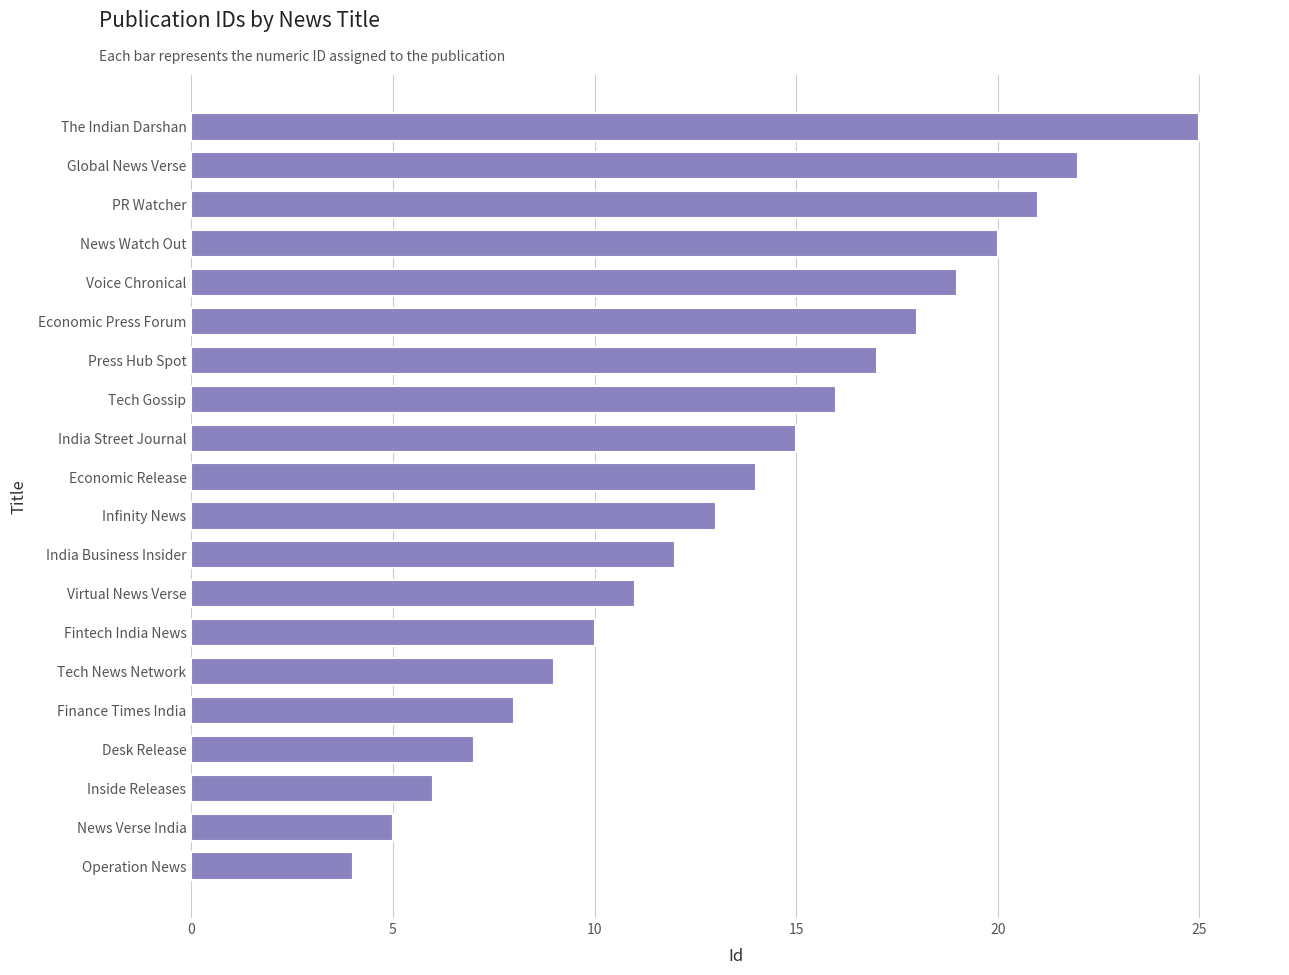

Where is the data nearest to the value 14?

Economic Release